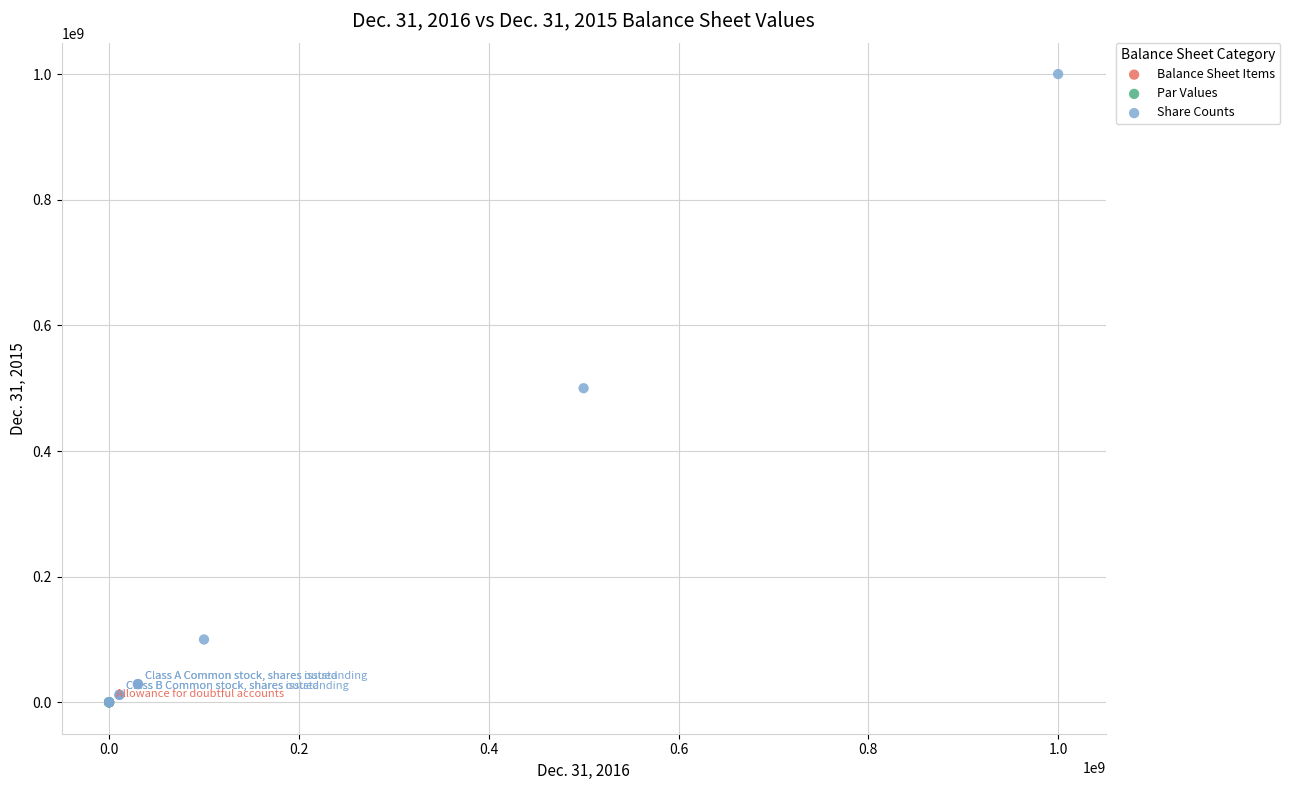

Which series reaches the maximum Y coordinate?

Share Counts